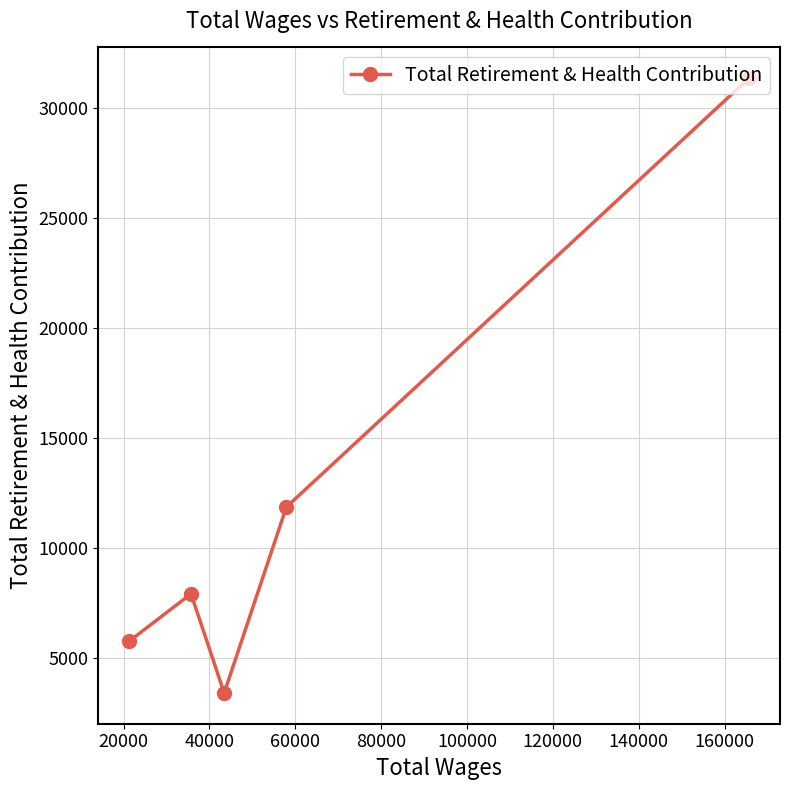

Reading left to right, transcribe all the data shown in this chart.

5772	7920	3417	11862	31342